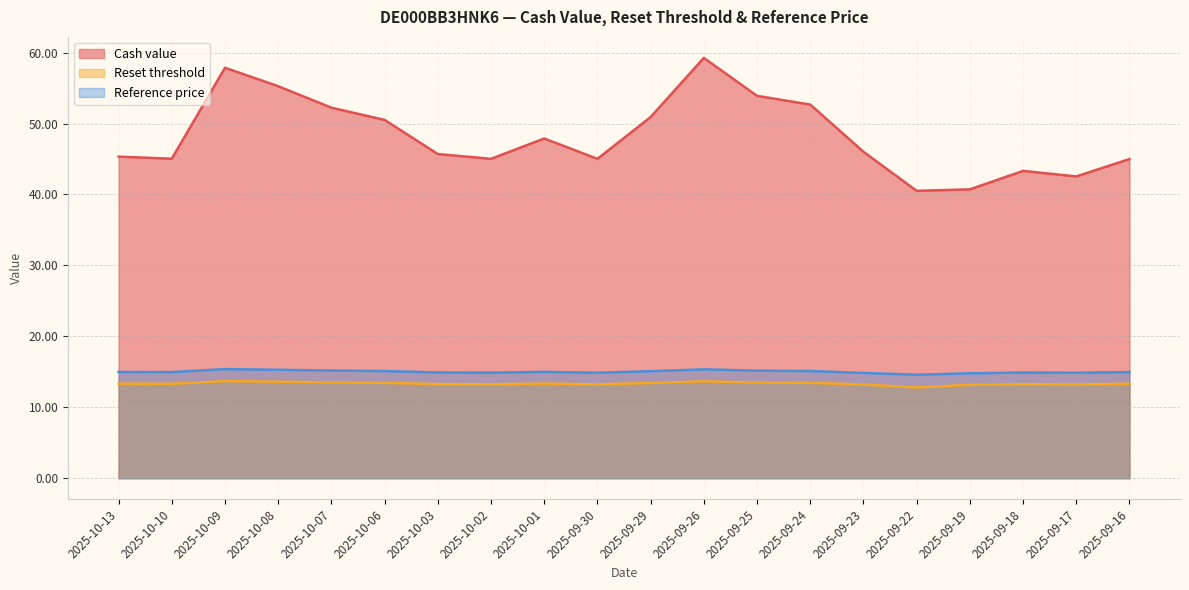

What is the value of the Reset threshold point at the 7th from the left?

13.3